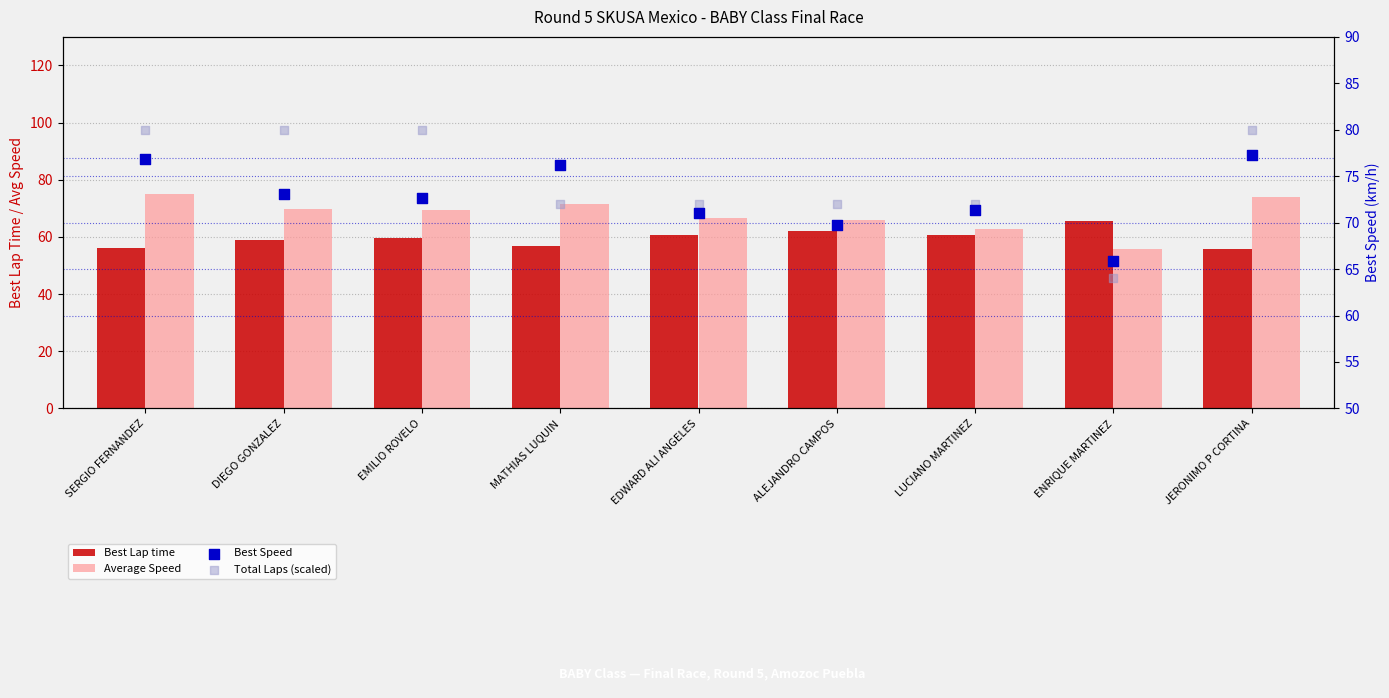

Which series has the largest total across all categories?

Total Laps (scaled)